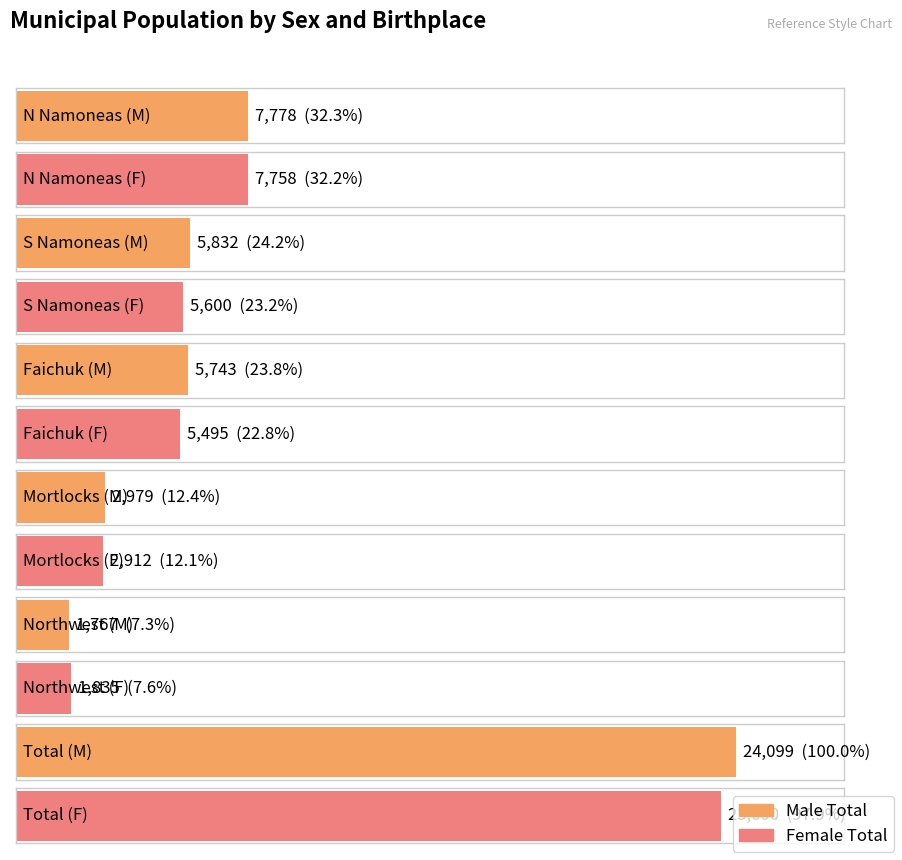

What position from the right is S Namoneas?

5